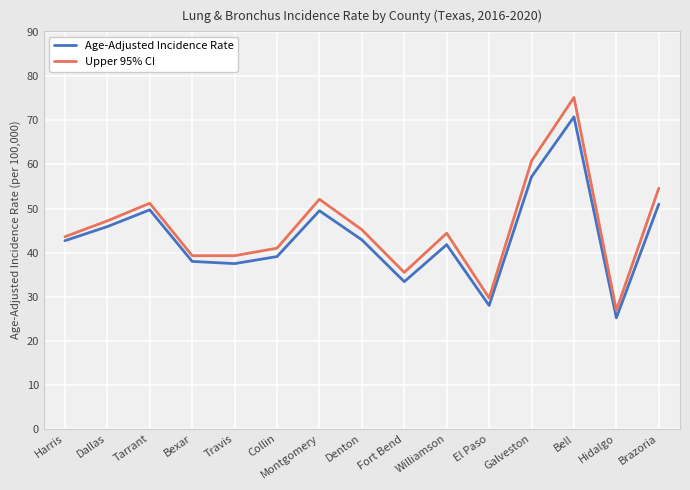

Rank the series by their maximum value, from lowest to highest.

Age-Adjusted Incidence Rate, Upper 95% CI